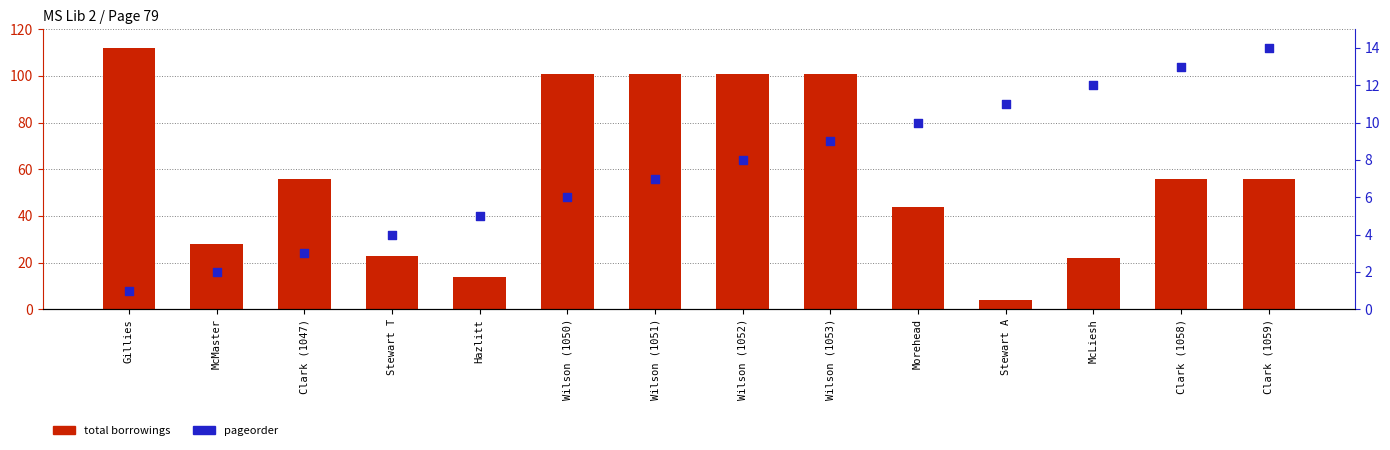

Which series reaches the minimum Y coordinate?

pageorder